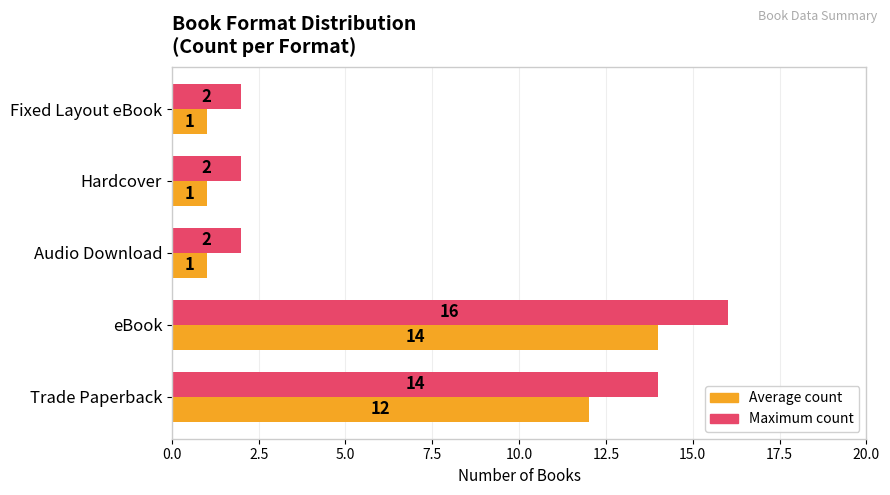

Which series has the largest range (max minus min)?

Maximum count